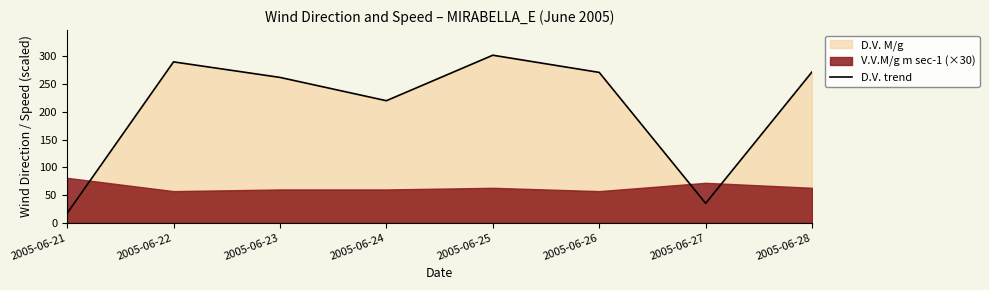

Which category has the lowest value in the D.V. trend series?

2005-06-21